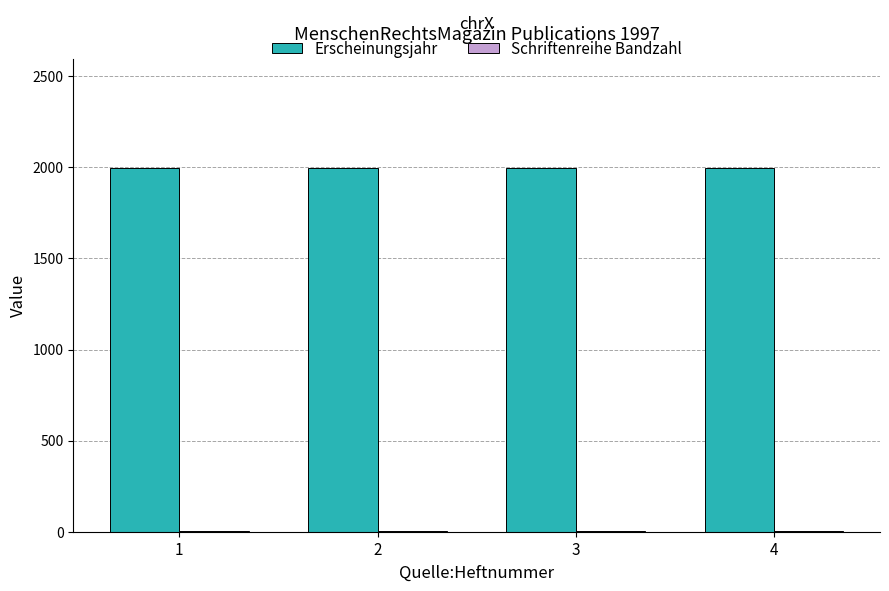

The value of Erscheinungsjahr at 1 is 1997. True or false?

True